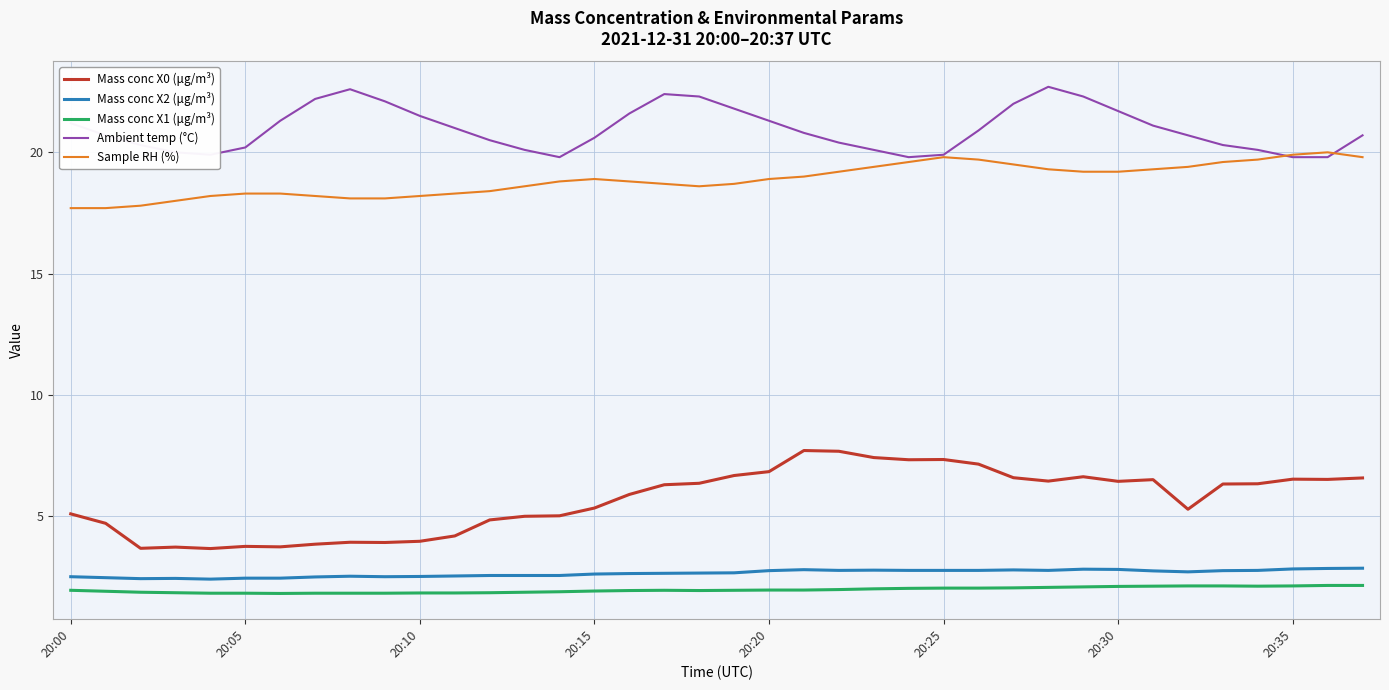

What is the highest value of the Ambient temp (°C) series?

22.7